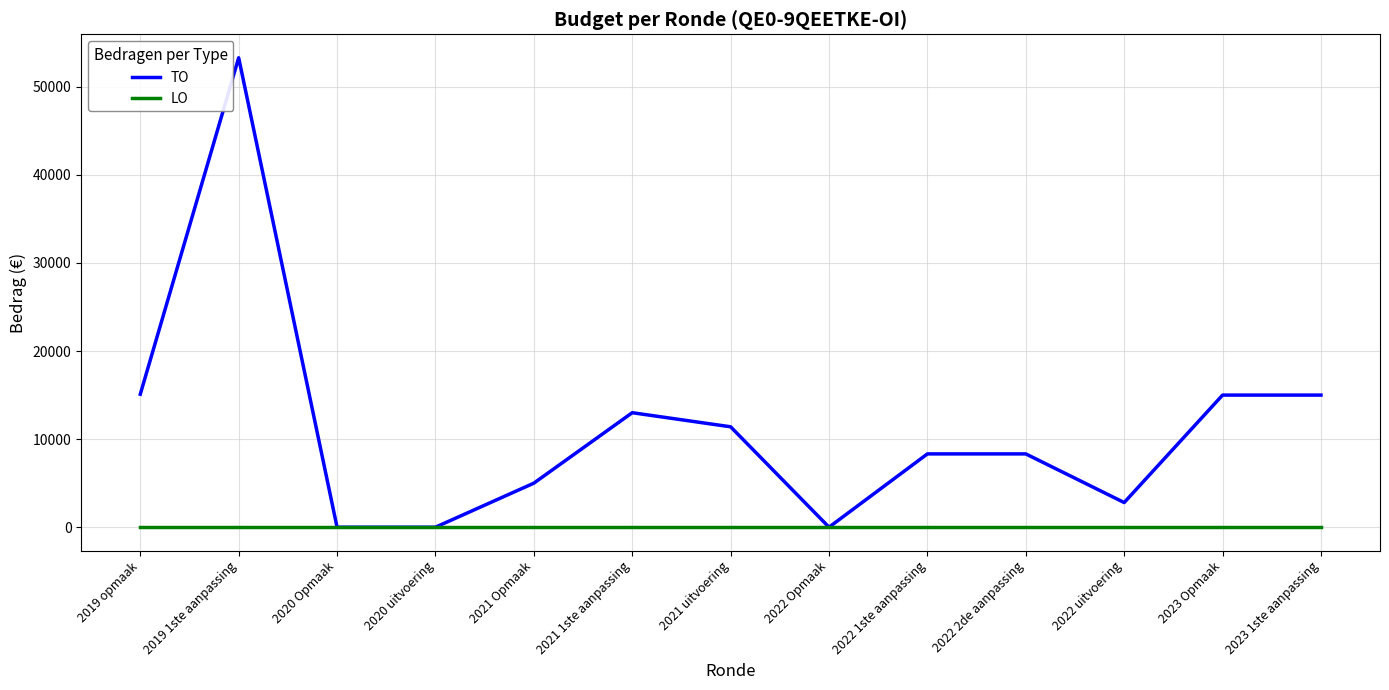

At which label does TO reach its peak?

2019 1ste aanpassing